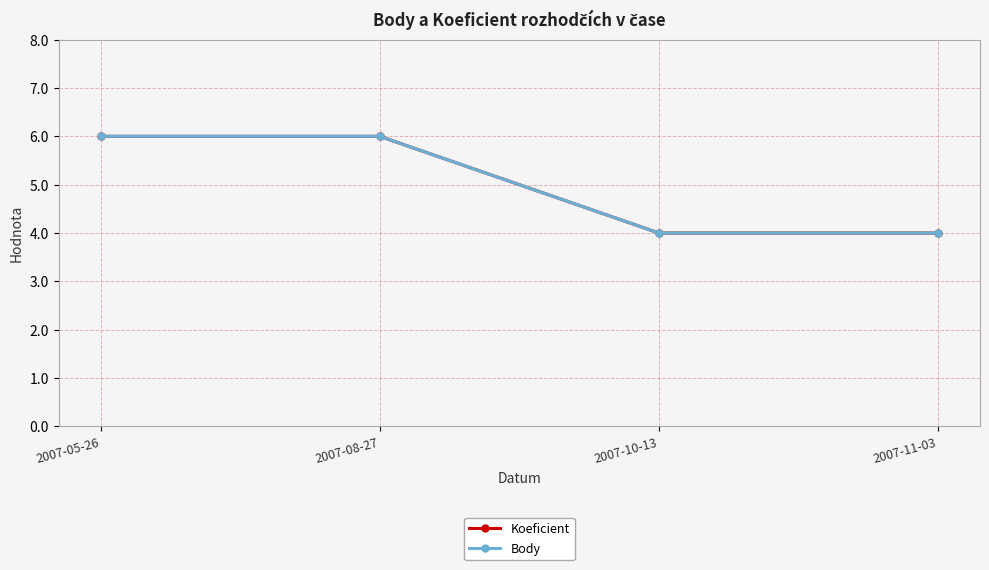

Does the chart have visible grid lines?

Yes